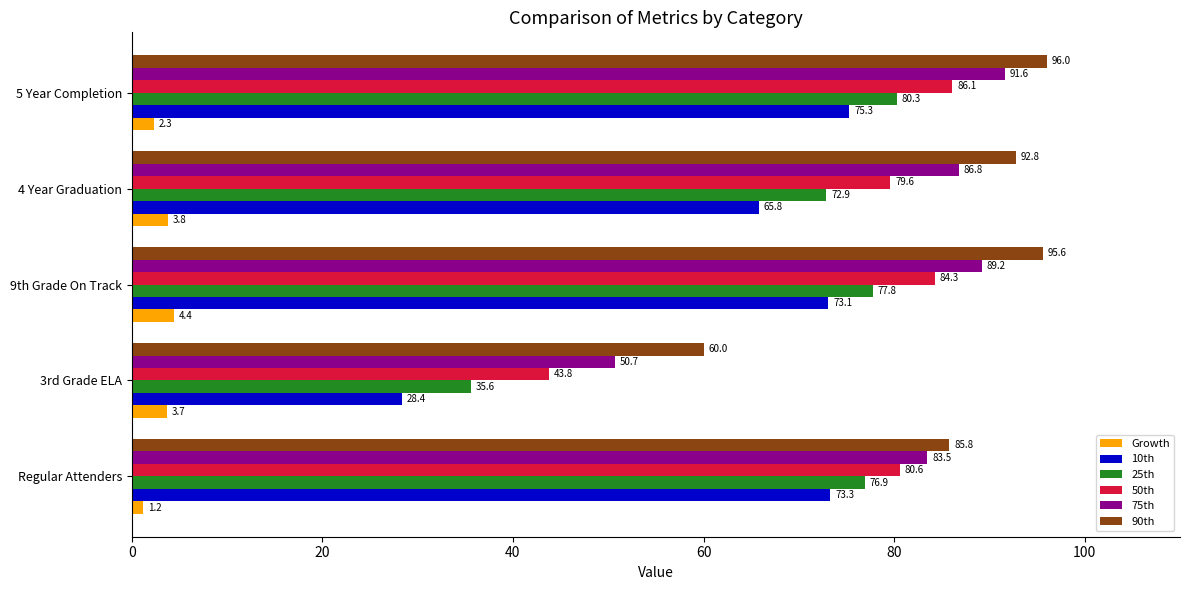

How many values in the 50th series are below 80?

2